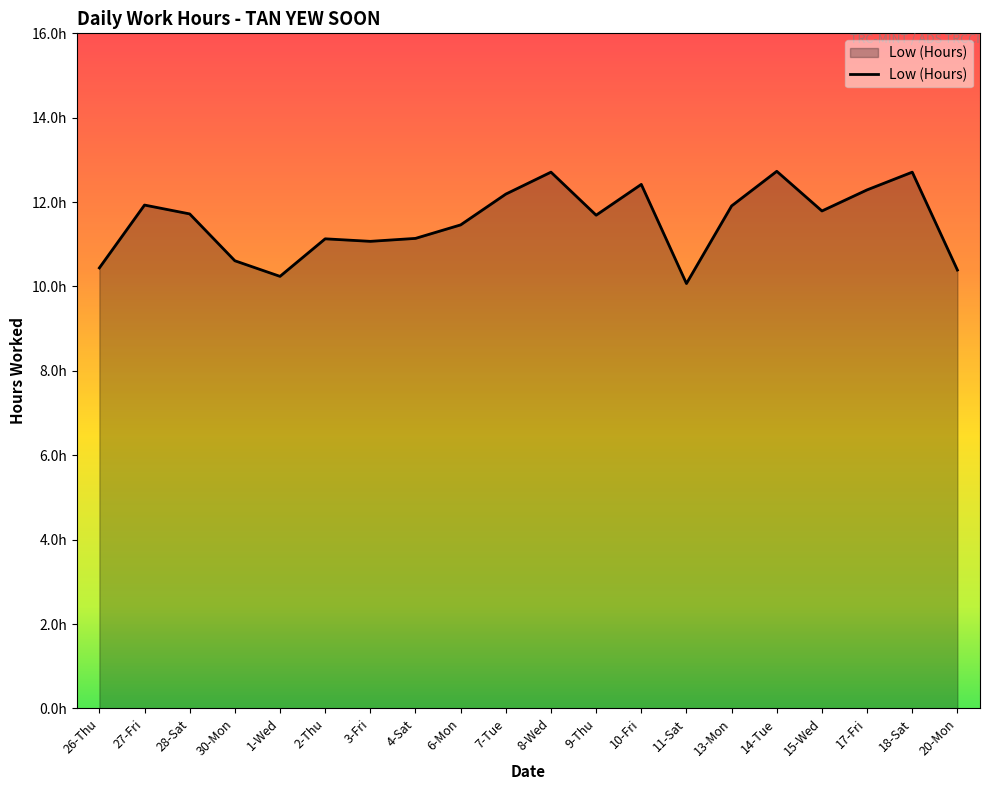

Does the chart have visible grid lines?

No